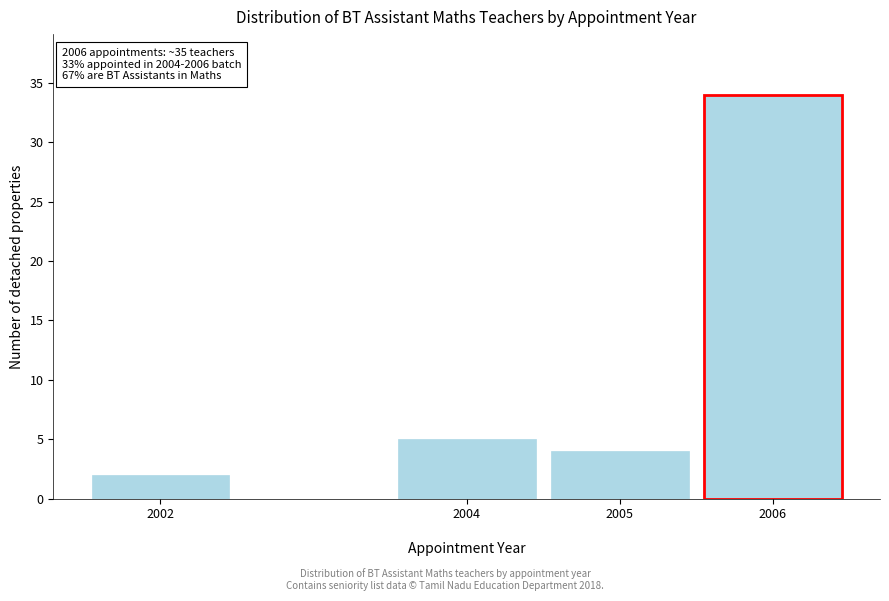

Reading left to right, extract all data points from this chart.

2	5	4	34